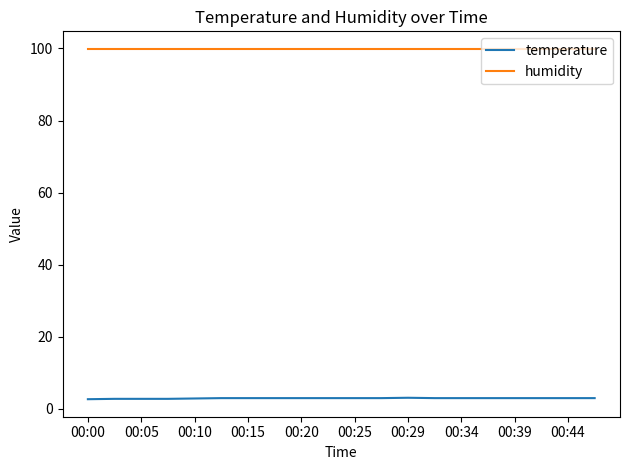

True or false: humidity and temperature cross at least once.

False